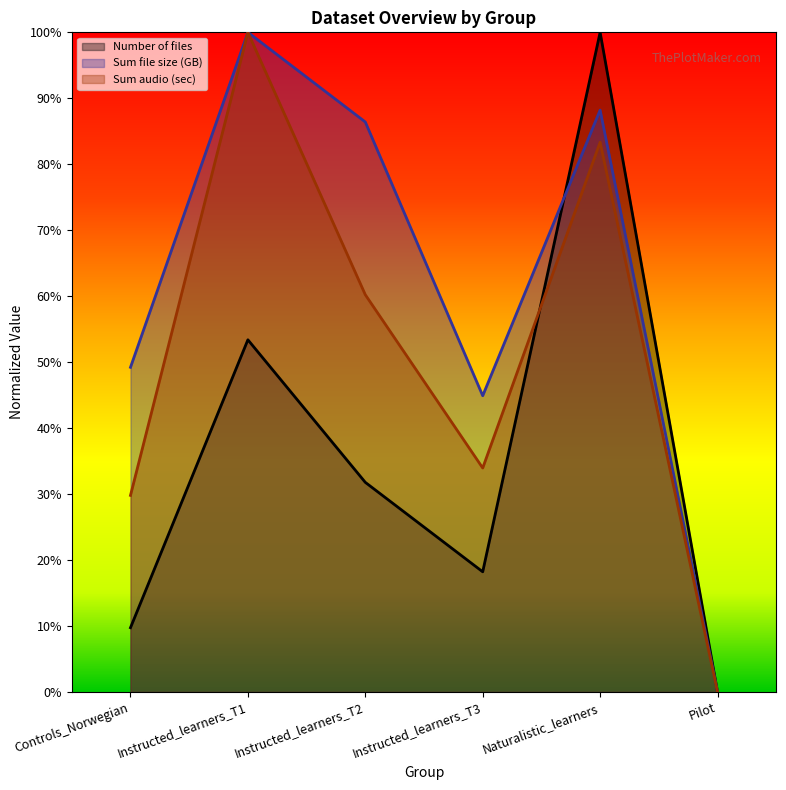

The Number of files series shows 1.0 at Naturalistic_learners. True or false?

True